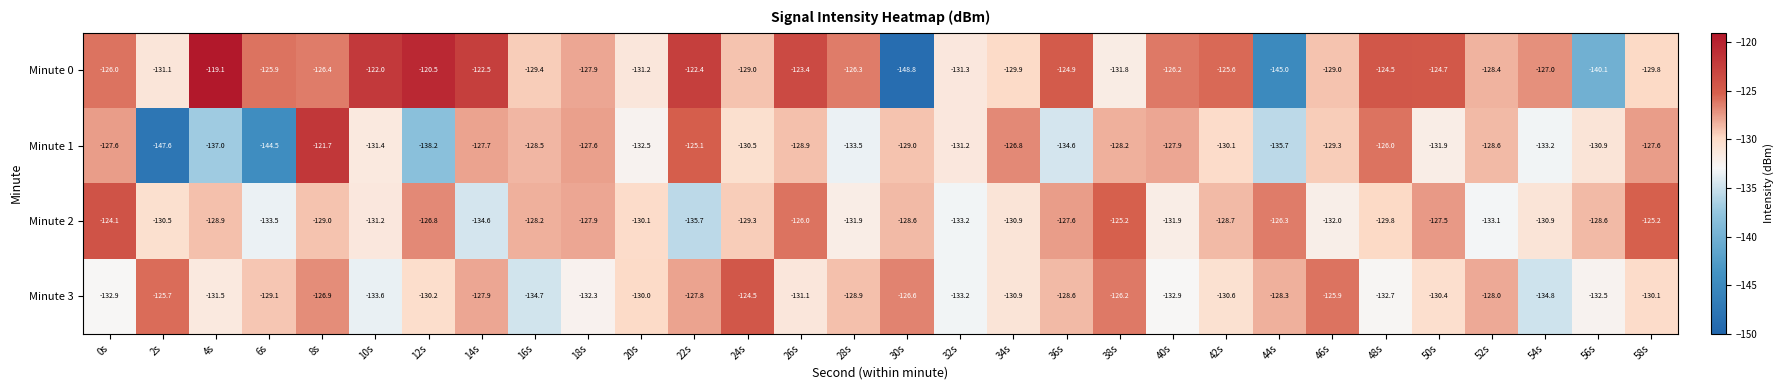

What is the difference between the maximum and second lowest values in the Minute 3 series?

10.2